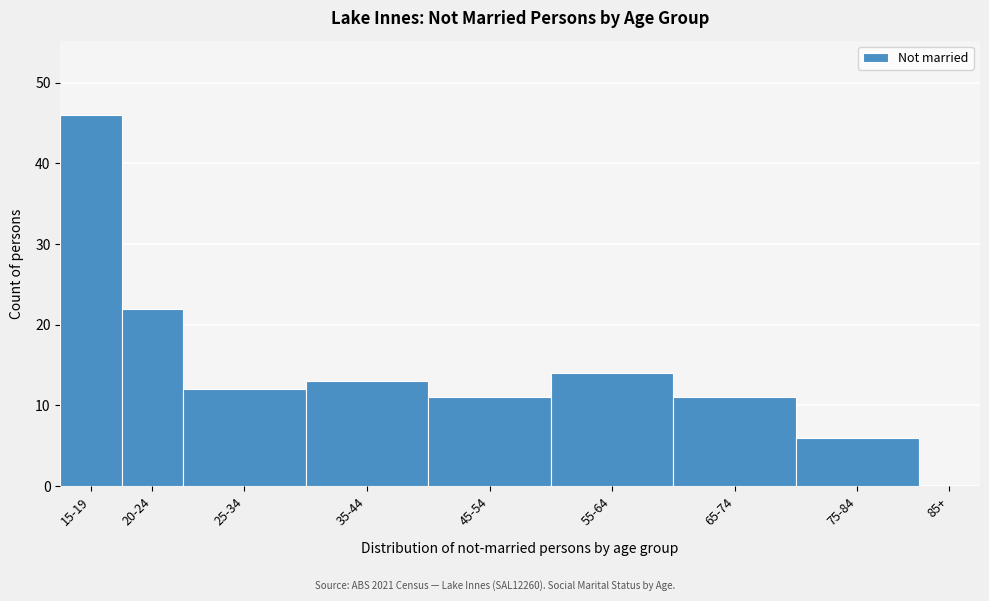

What is the change in value from 15-19 to 25-34?

-34